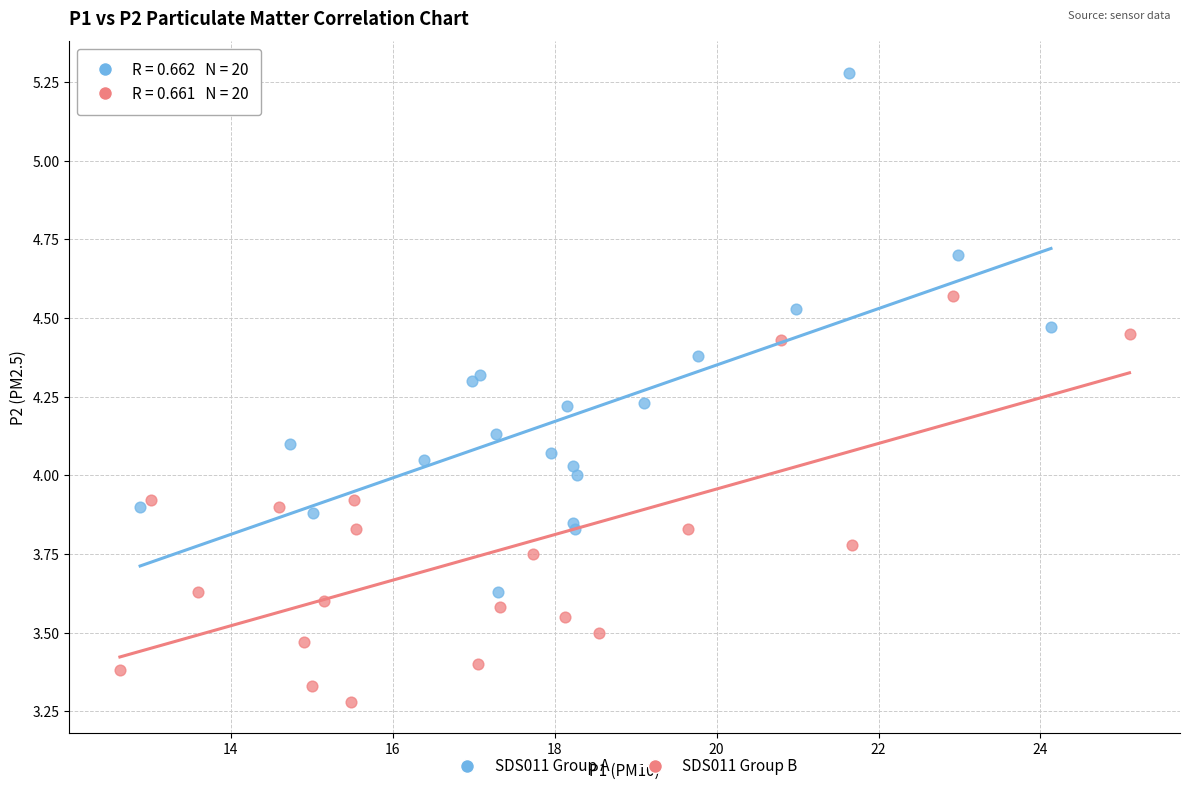

Which series contains the highest Y value?

SDS011 Group A